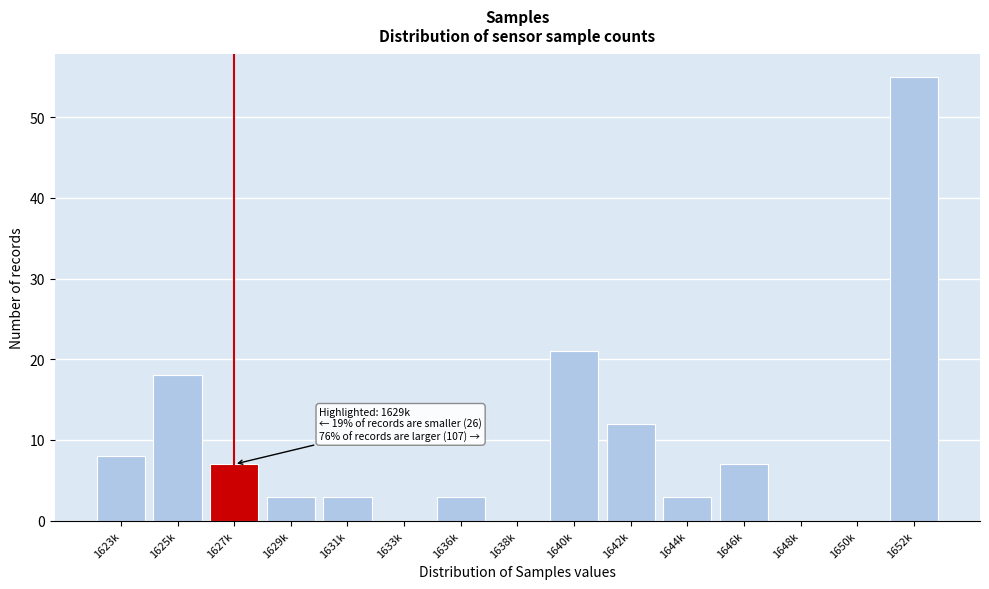

Reading left to right, what are all the values shown in this chart?

1623k=8	1625k=18	1627k=7	1629k=3	1631k=3	1633k=0	1636k=3	1638k=0	1640k=21	1642k=12	1644k=3	1646k=7	1648k=0	1650k=0	1652k=55